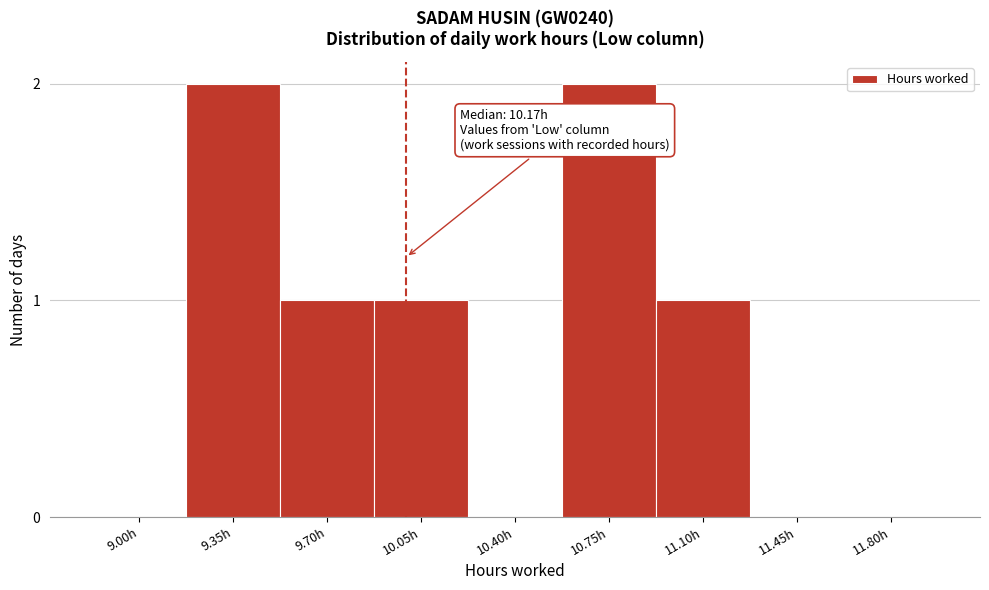

Reading left to right, transcribe all the data shown in this chart.

9.00h=0	9.35h=2	9.70h=1	10.05h=1	10.40h=0	10.75h=2	11.10h=1	11.45h=0	11.80h=0